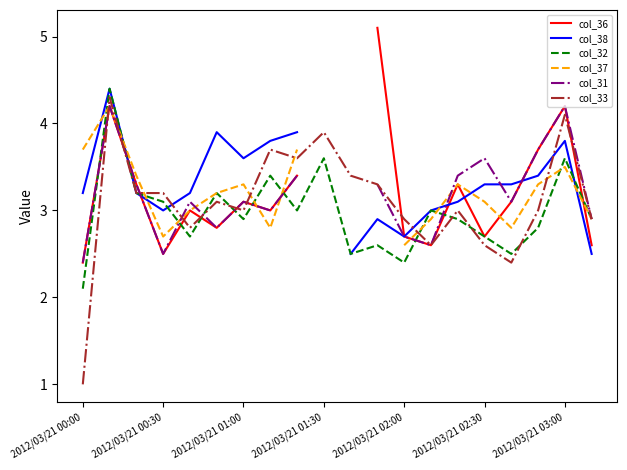

How many lines are shown in the chart?

6